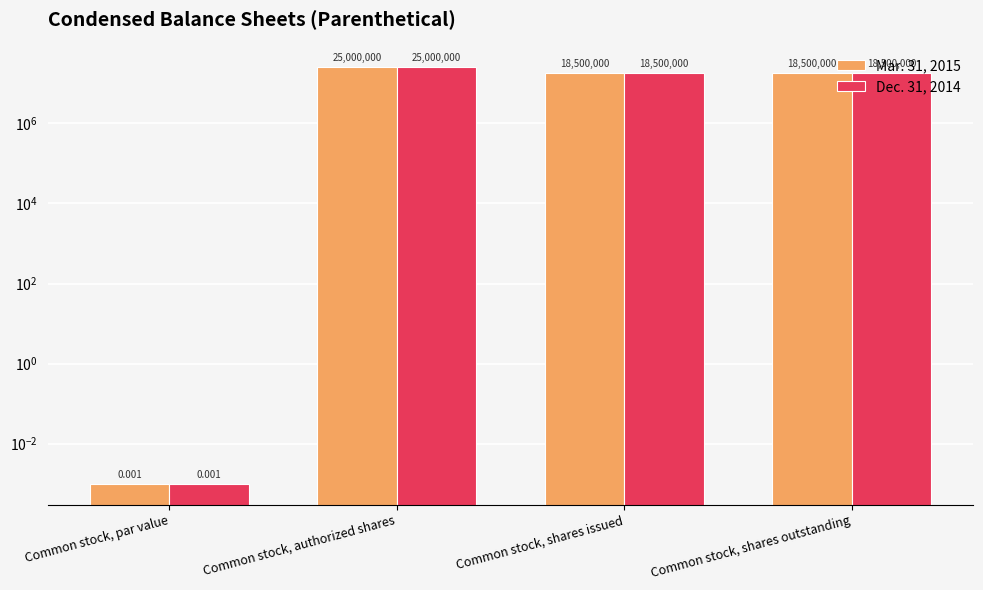

What is the total value across all series at Common stock, authorized shares?

50000000.0